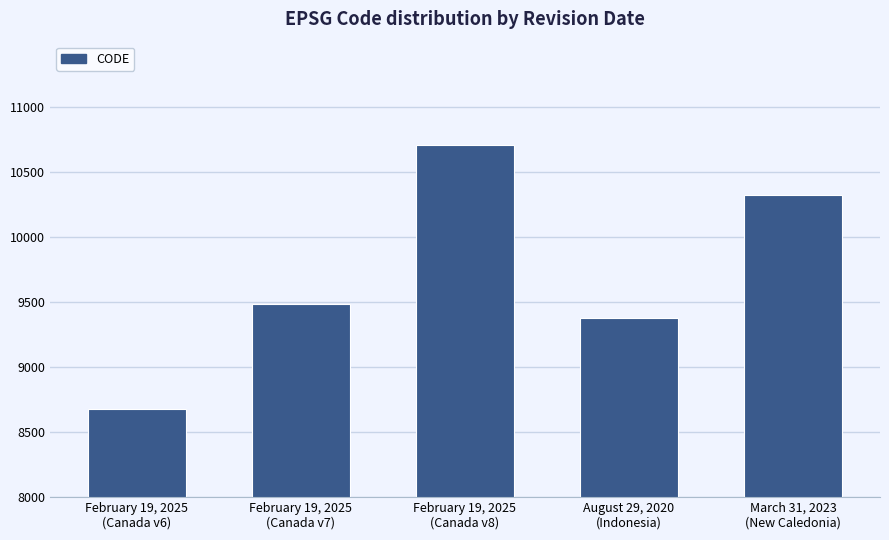

Where is the data nearest to the value 9691?

February 19, 2025
(Canada v7)